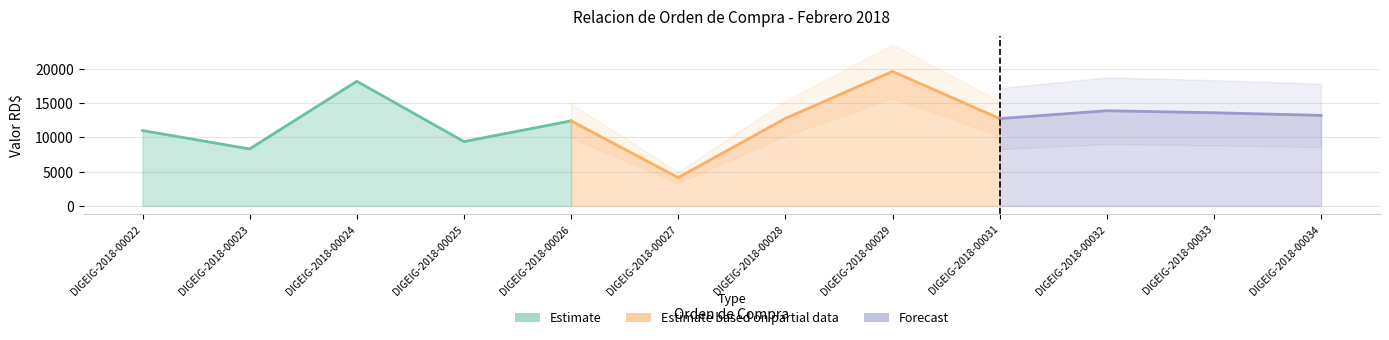

What is the sum of all values?

149002.2